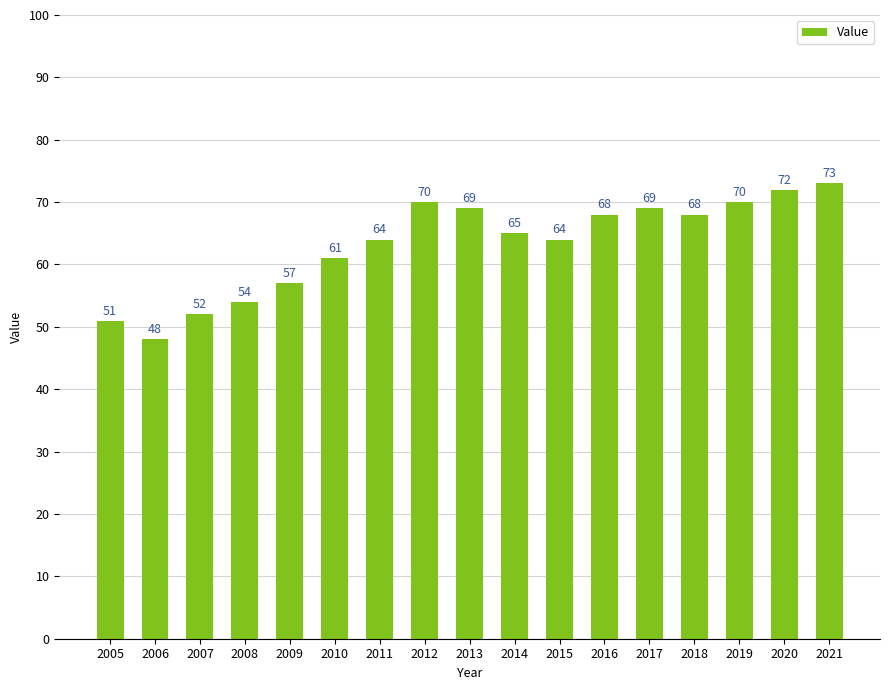

Are the bars grouped side by side (vs. stacked)?

No